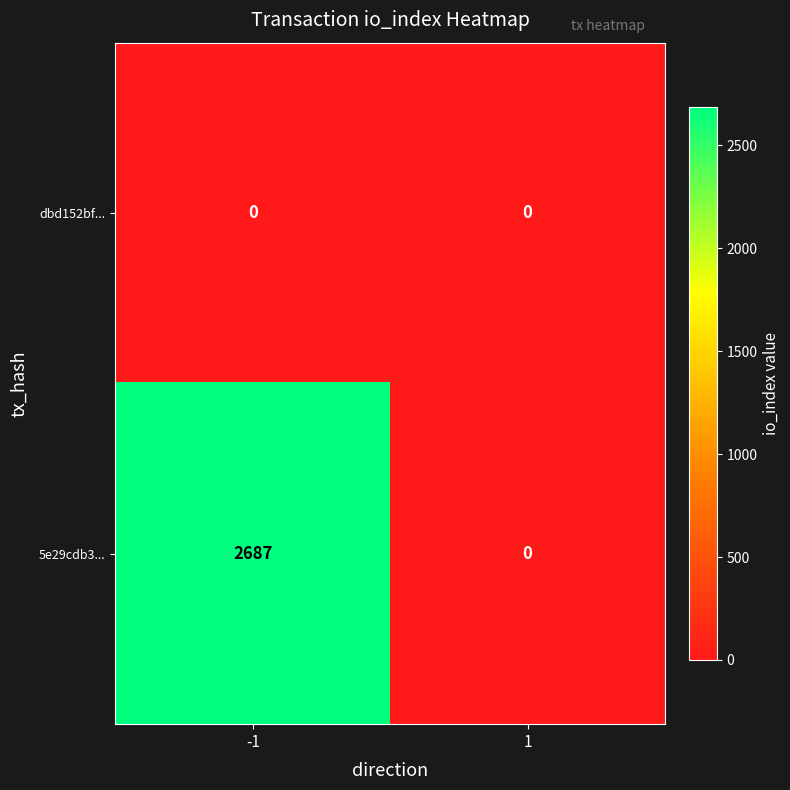

List the series in order of their overall mean, highest first.

5e29cdb3..., dbd152bf...